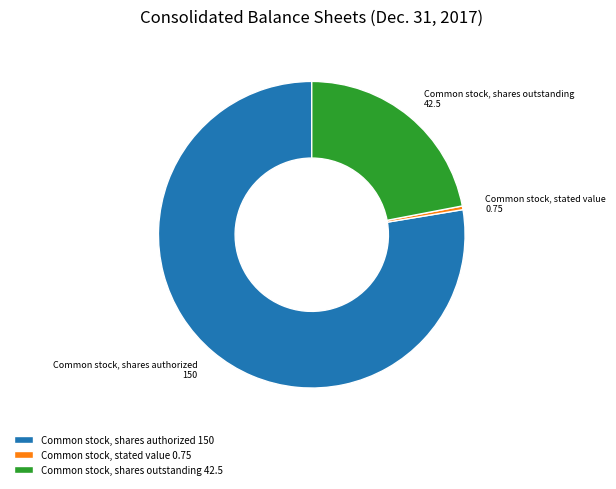

Is there a majority slice in this chart?

Yes